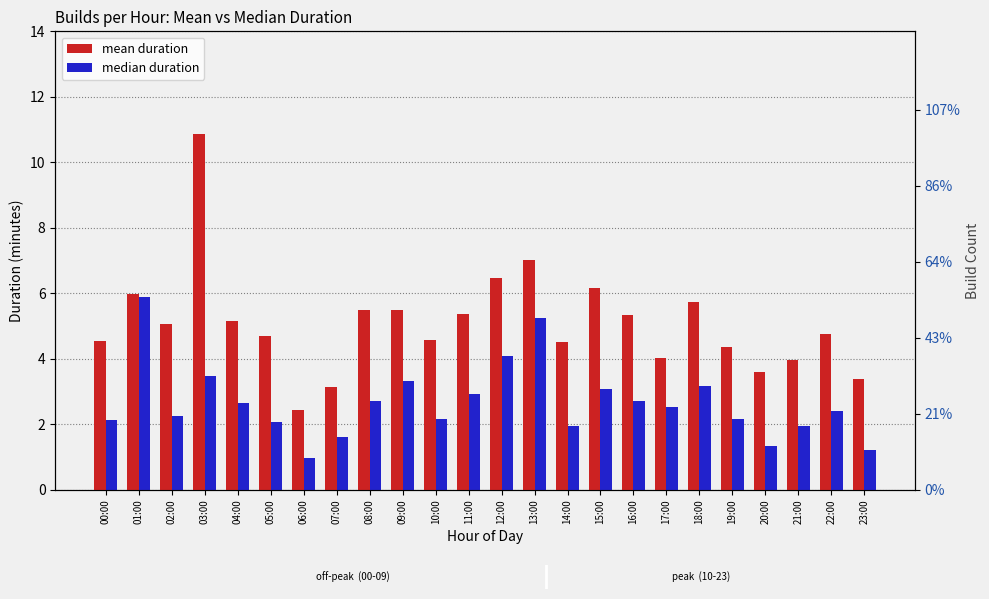

Rank the series by their maximum value, from highest to lowest.

mean, median